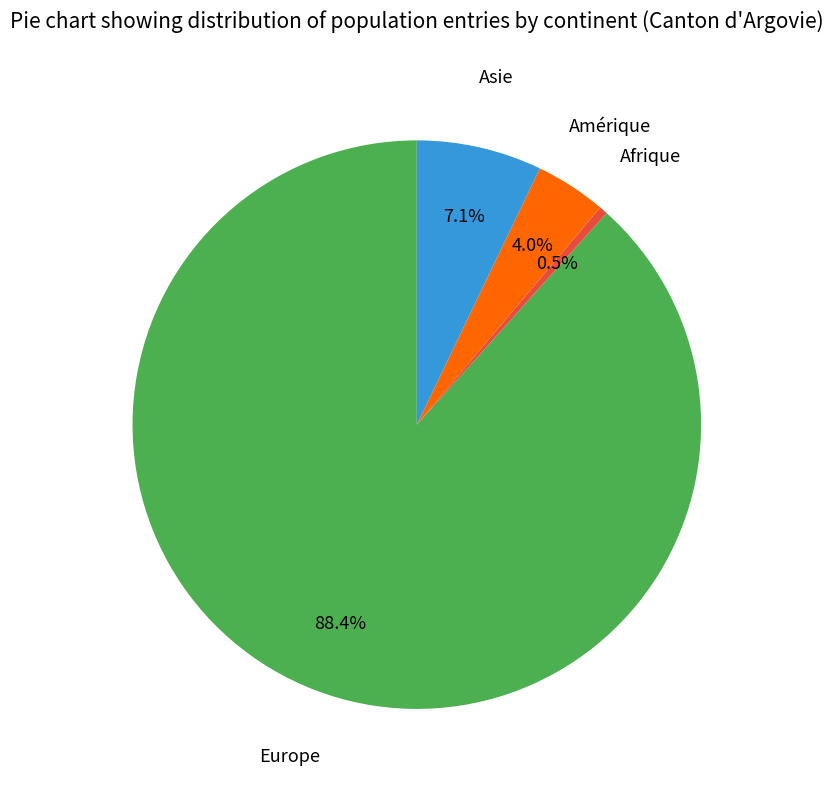

How many segments does this pie chart have?

4